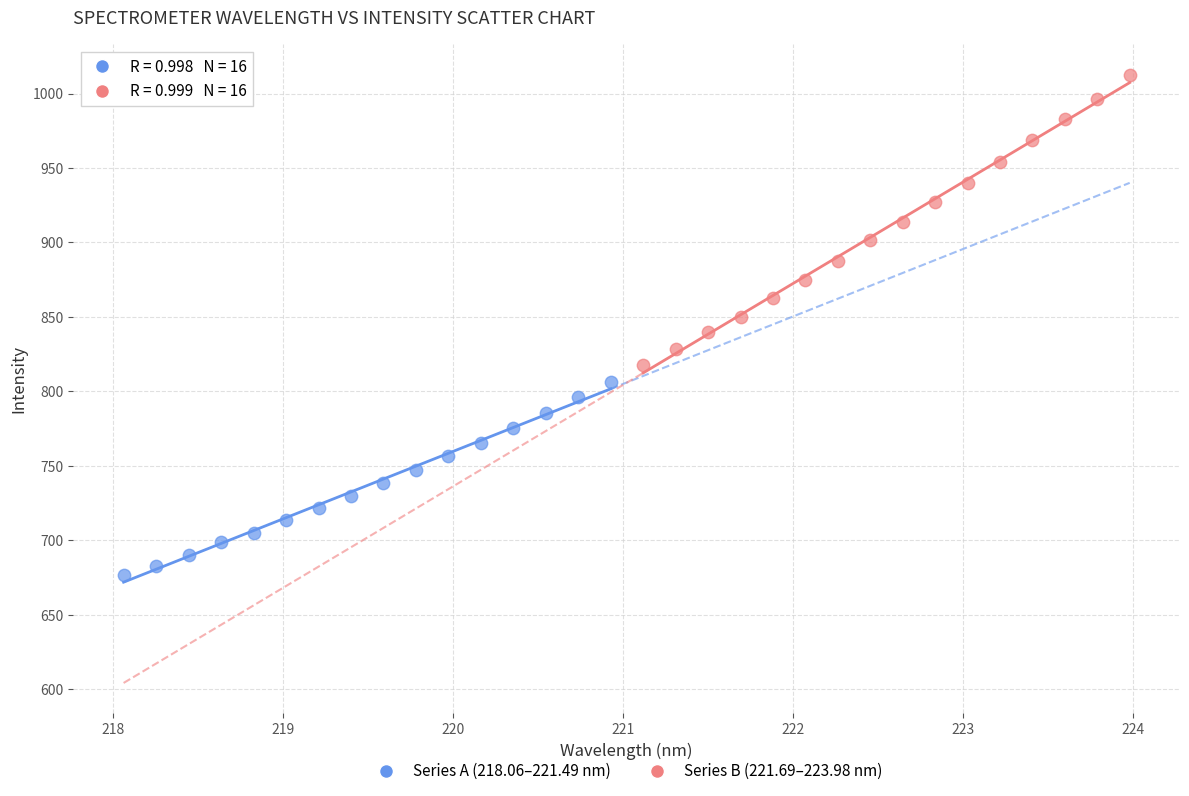

Which series reaches the minimum Y coordinate?

Series A (218.06–221.49 nm)